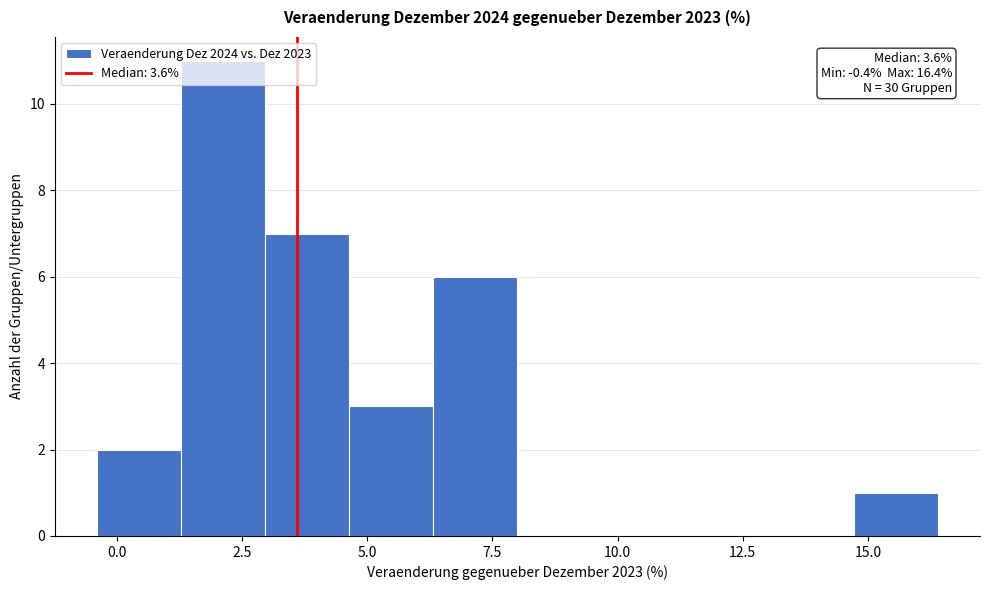

Around what value on the x-axis is the tallest bar? Give the approximate position of its centre, as read against the axis.

2.0